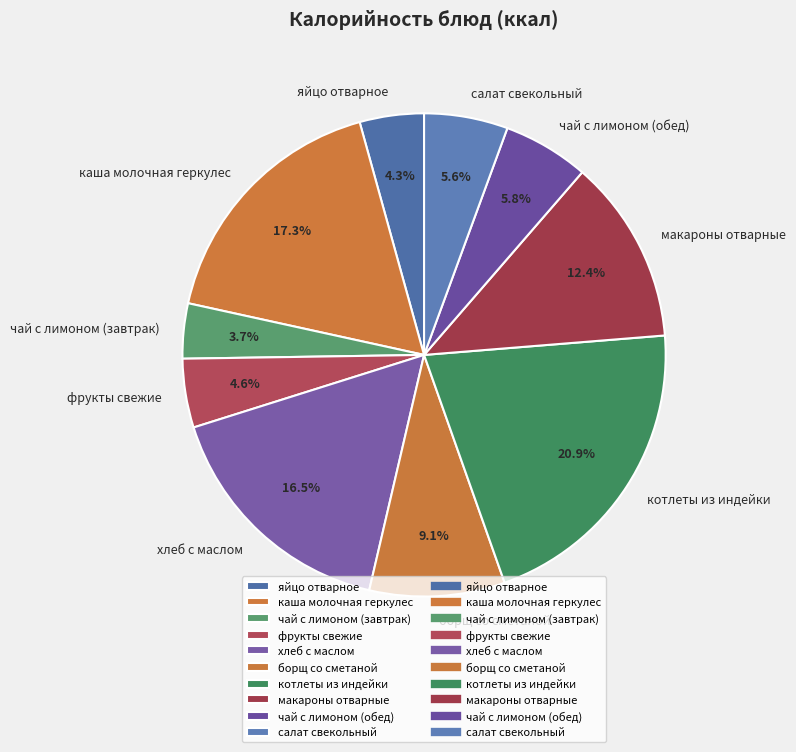

To the nearest percent, what portion does фрукты свежие represent?

5%